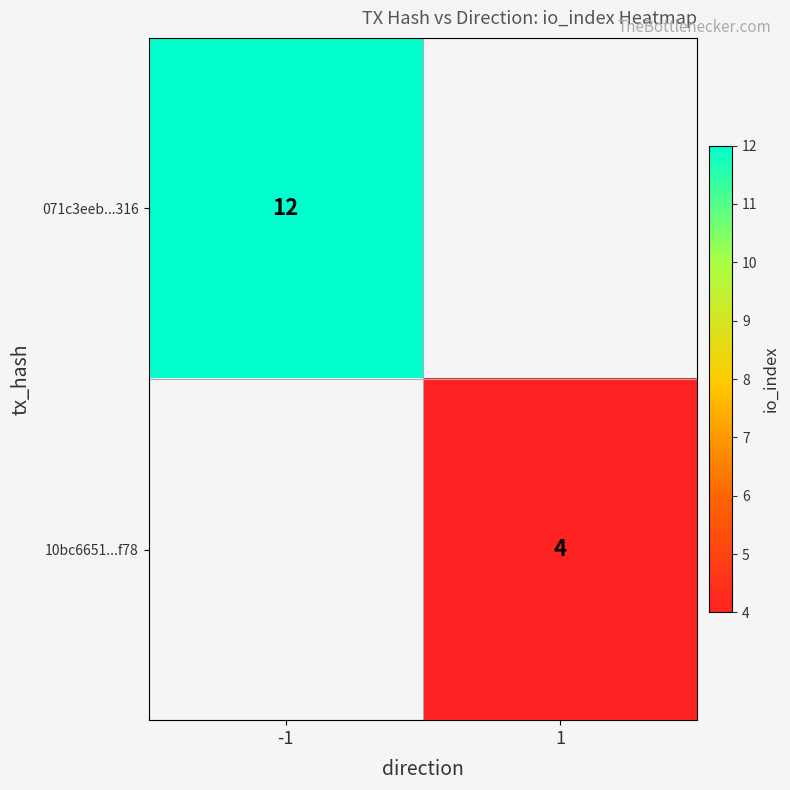

Which has a higher value, 1 or -1?

-1